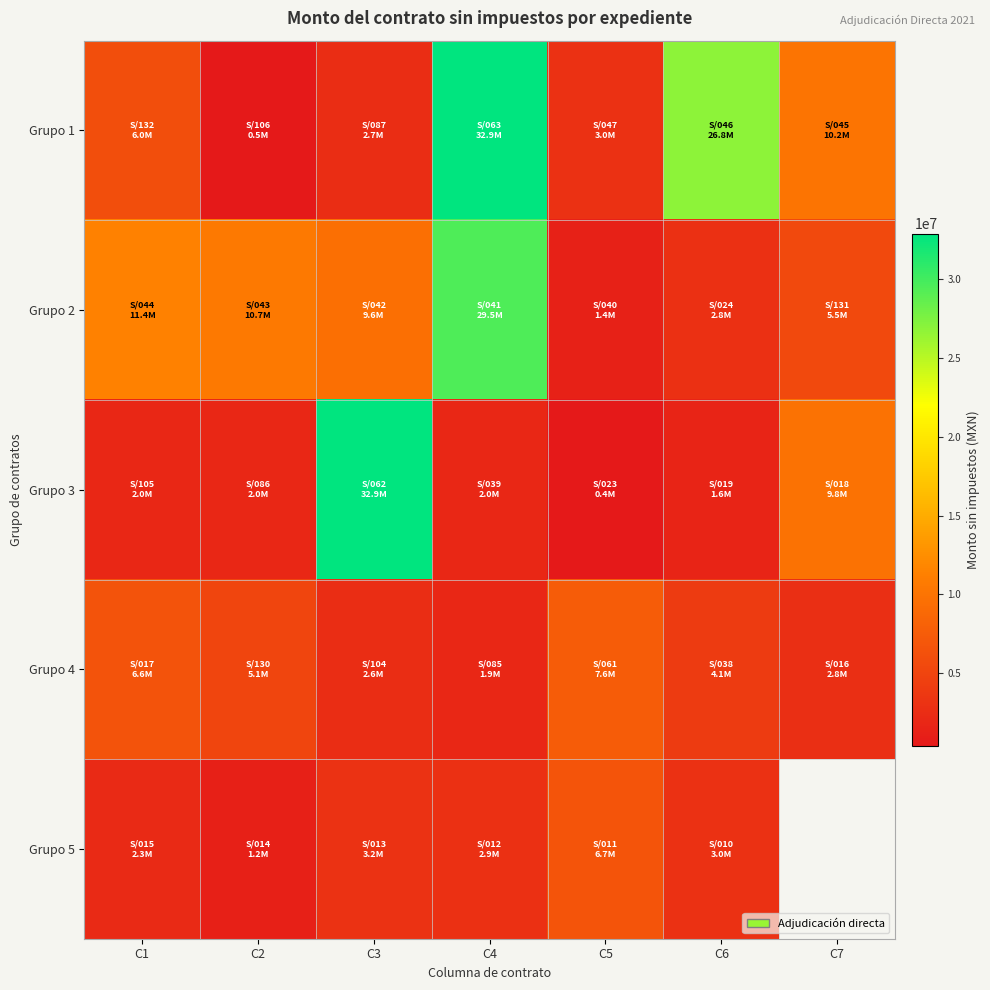

True or false: Grupo 4 has a value of 780803.6 at C3.

False